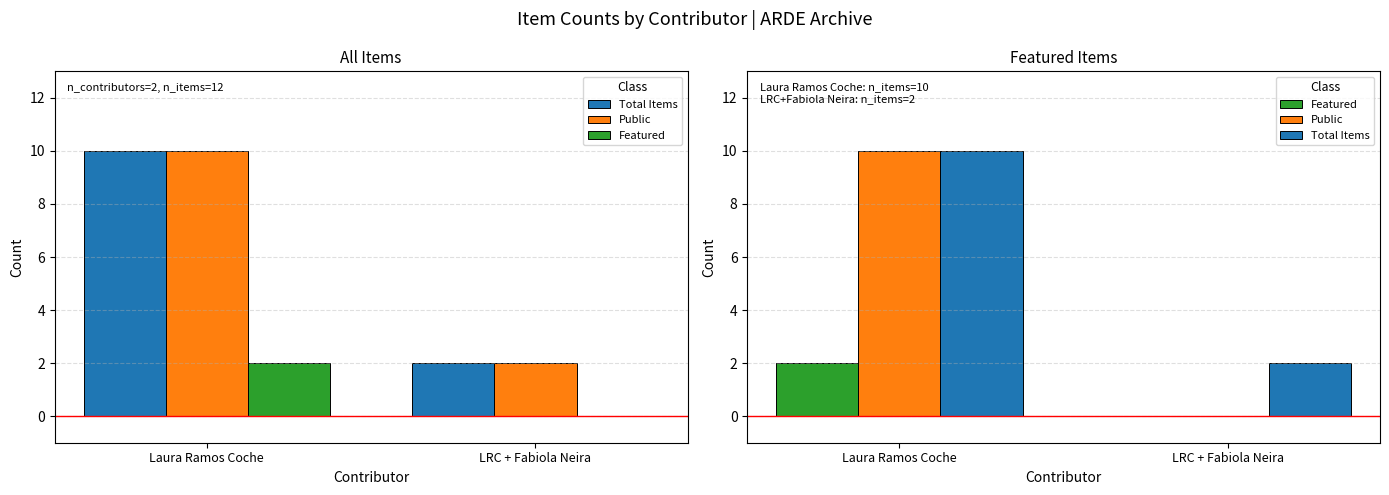

What is the average value of the Total Items series?

6